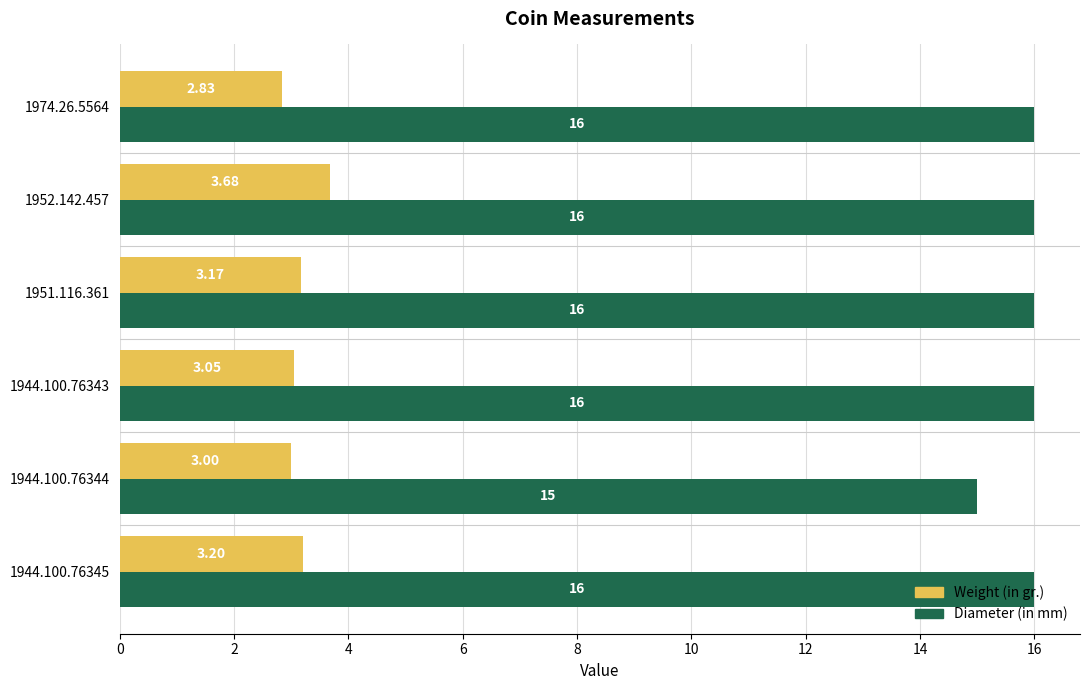

At which category is the sum across all series the highest?

1952.142.457